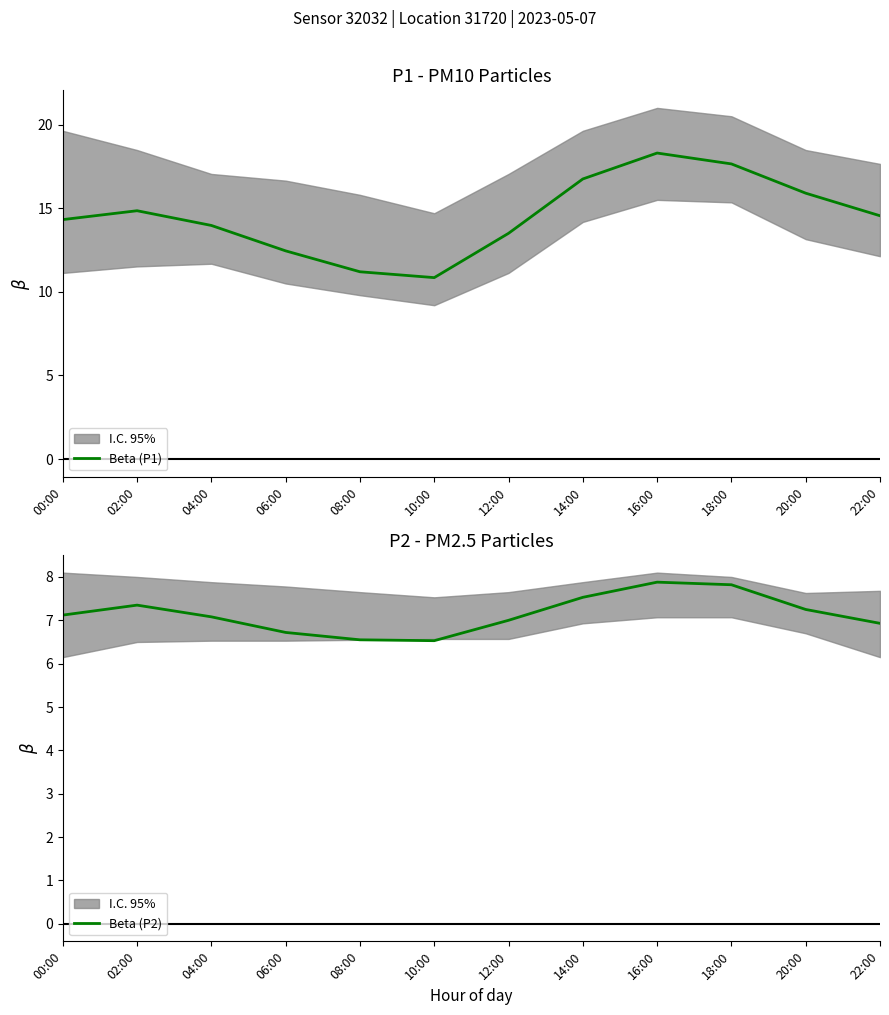

What is the highest value of the Beta (P2) series?

7.9